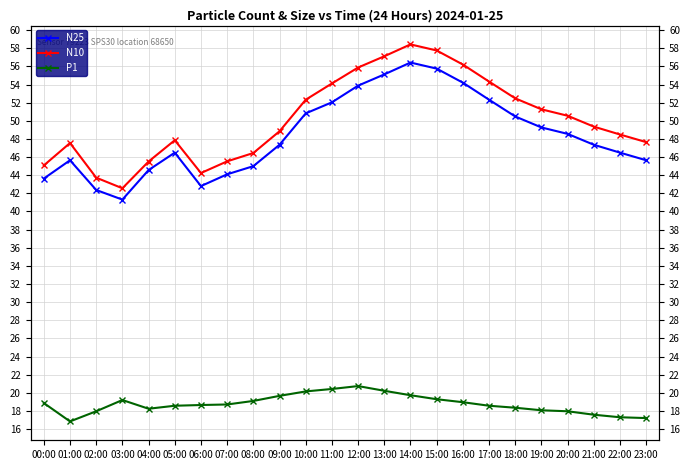

Which series has the largest total across all categories?

N10